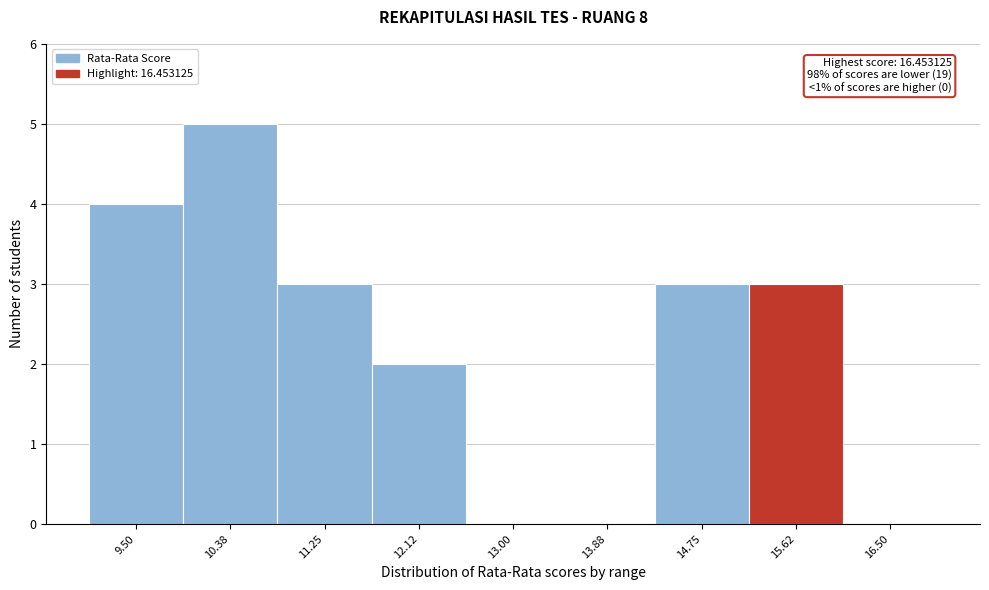

Reading right to left, transcribe all the data shown in this chart.

16.50=0	15.62=3	14.75=3	13.88=0	13.00=0	12.12=2	11.25=3	10.38=5	9.50=4